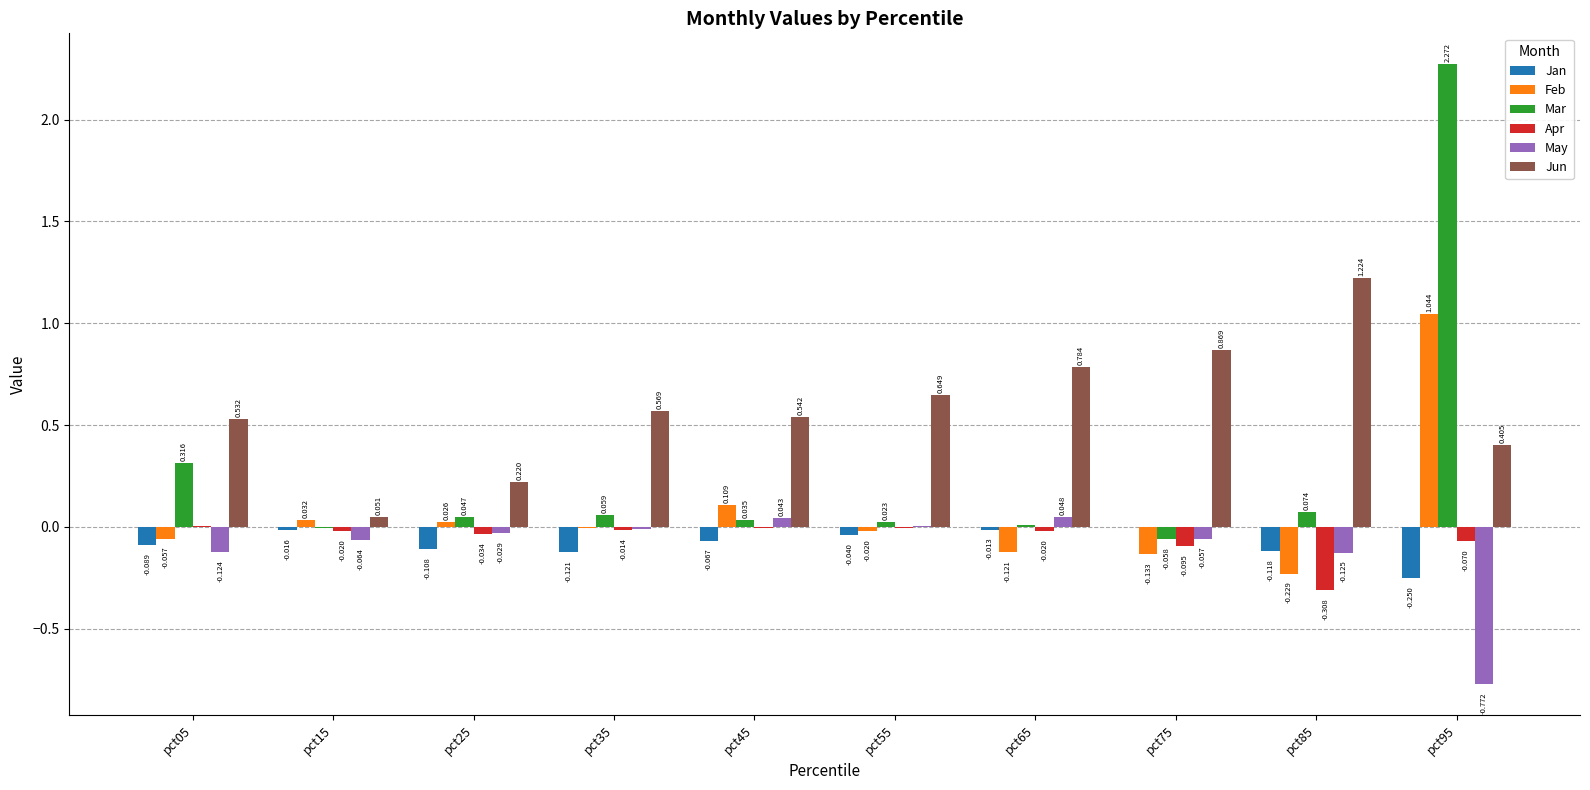

What is the spread (max minus min) of values at pct05?

0.7